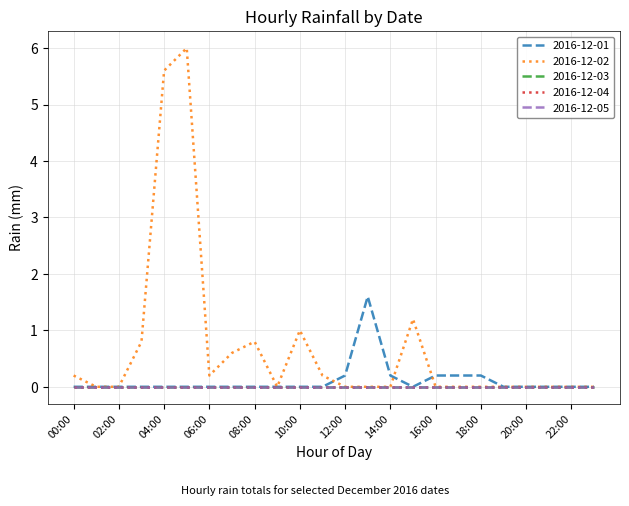

At which category does 2016-12-02 reach its first local valley?

06:00